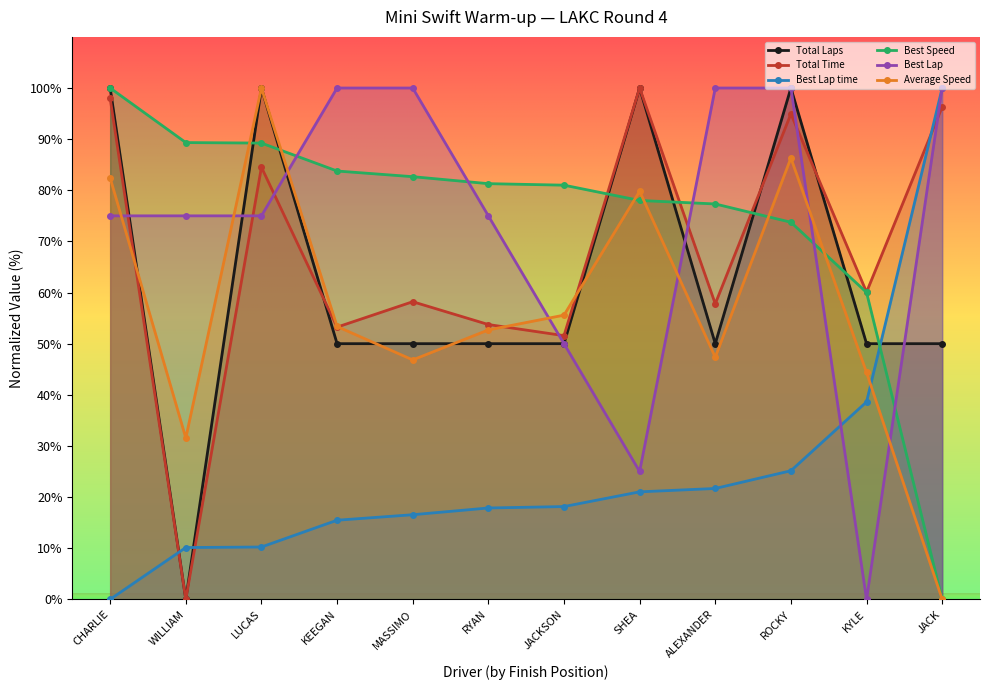

Reading right to left, extract all data points from this chart.

Total Laps: 50.0	50.0	100.0	50.0	100.0	50.0	50.0	50.0	50.0	100.0	0.0	100.0
Total Time: 96.3	60.1	94.9	57.8	100.0	51.6	53.7	58.2	53.2	84.5	0.0	98.0
Best Lap time: 100.0	38.6	25.1	21.7	21.0	18.1	17.9	16.5	15.5	10.2	10.1	0.0
Best Speed: 0.0	60.0	73.7	77.3	78.0	81.0	81.3	82.7	83.8	89.2	89.3	100.0
Best Lap: 100.0	0.0	100.0	100.0	25.0	50.0	75.0	100.0	100.0	75.0	75.0	75.0
Average Speed: 0.0	44.4	86.3	47.3	79.8	55.6	52.7	46.8	53.4	100.0	31.6	82.4